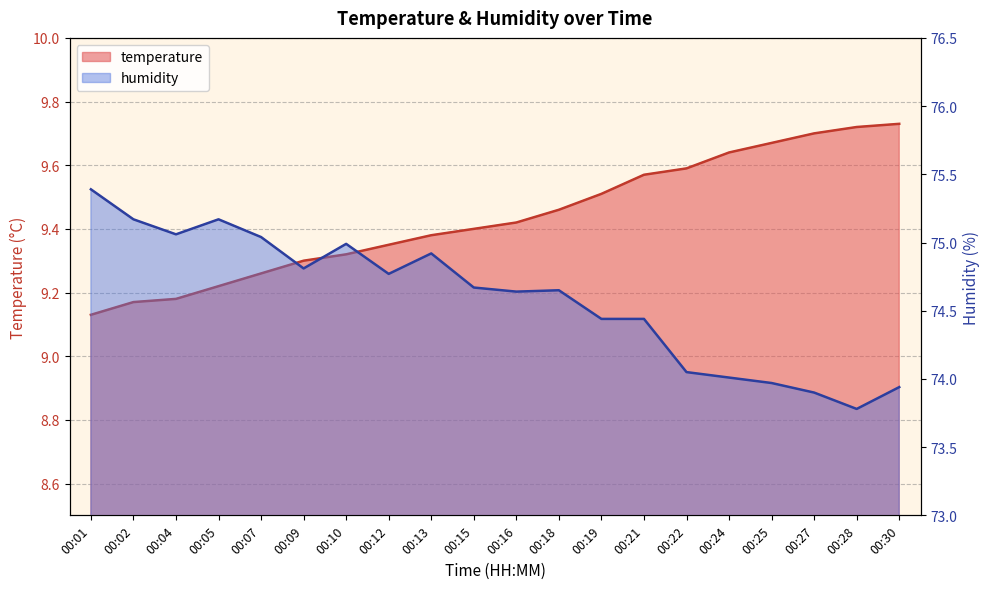

True or false: humidity and temperature cross at least once.

False